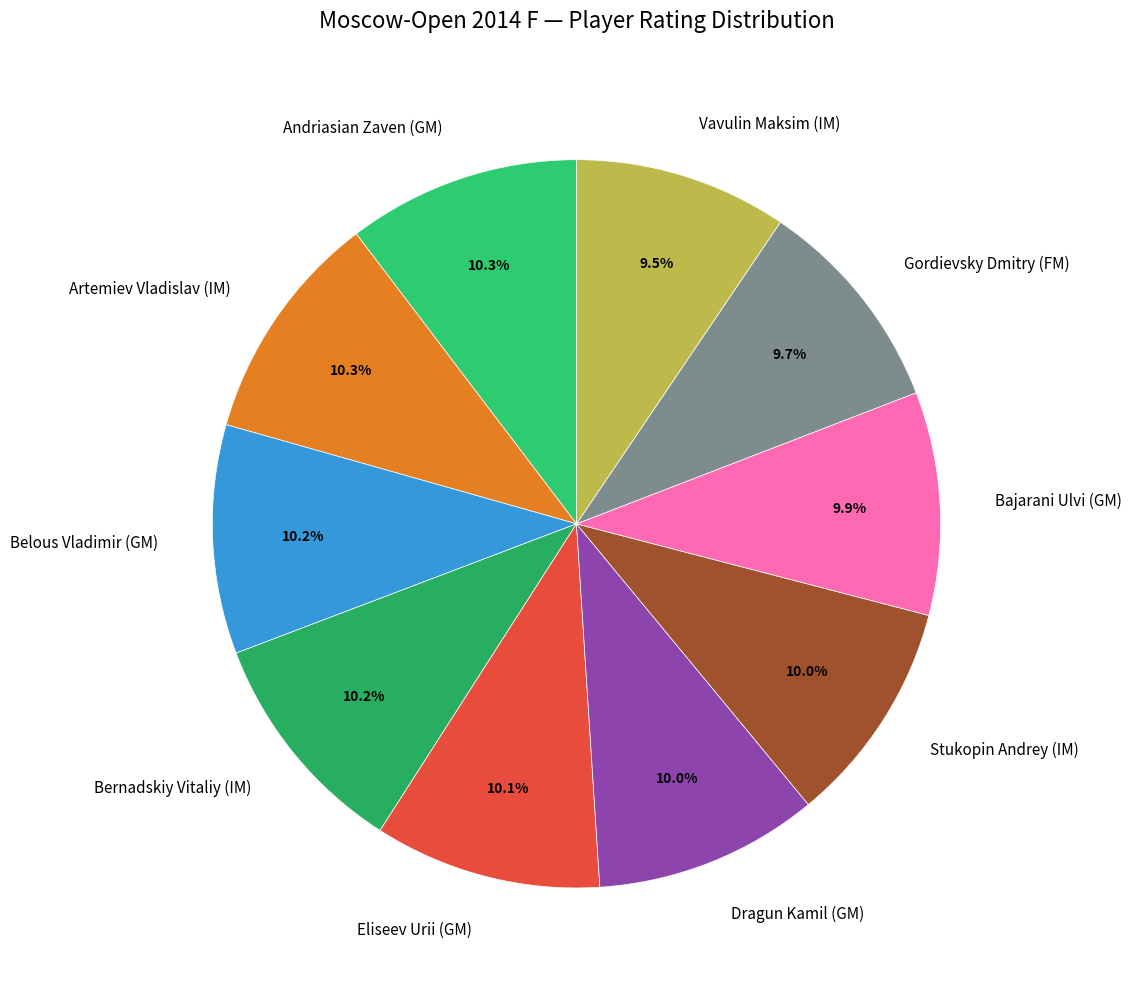

Is Artemiev Vladislav (IM) the majority of the pie?

No